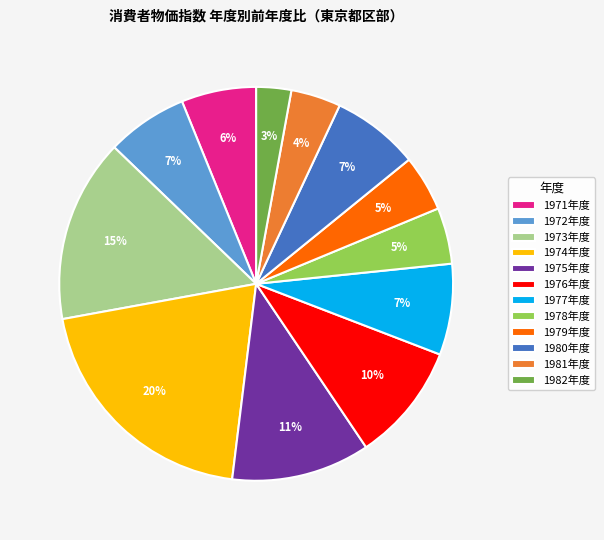

Which has a higher value, 1980年度 or 1973年度?

1973年度